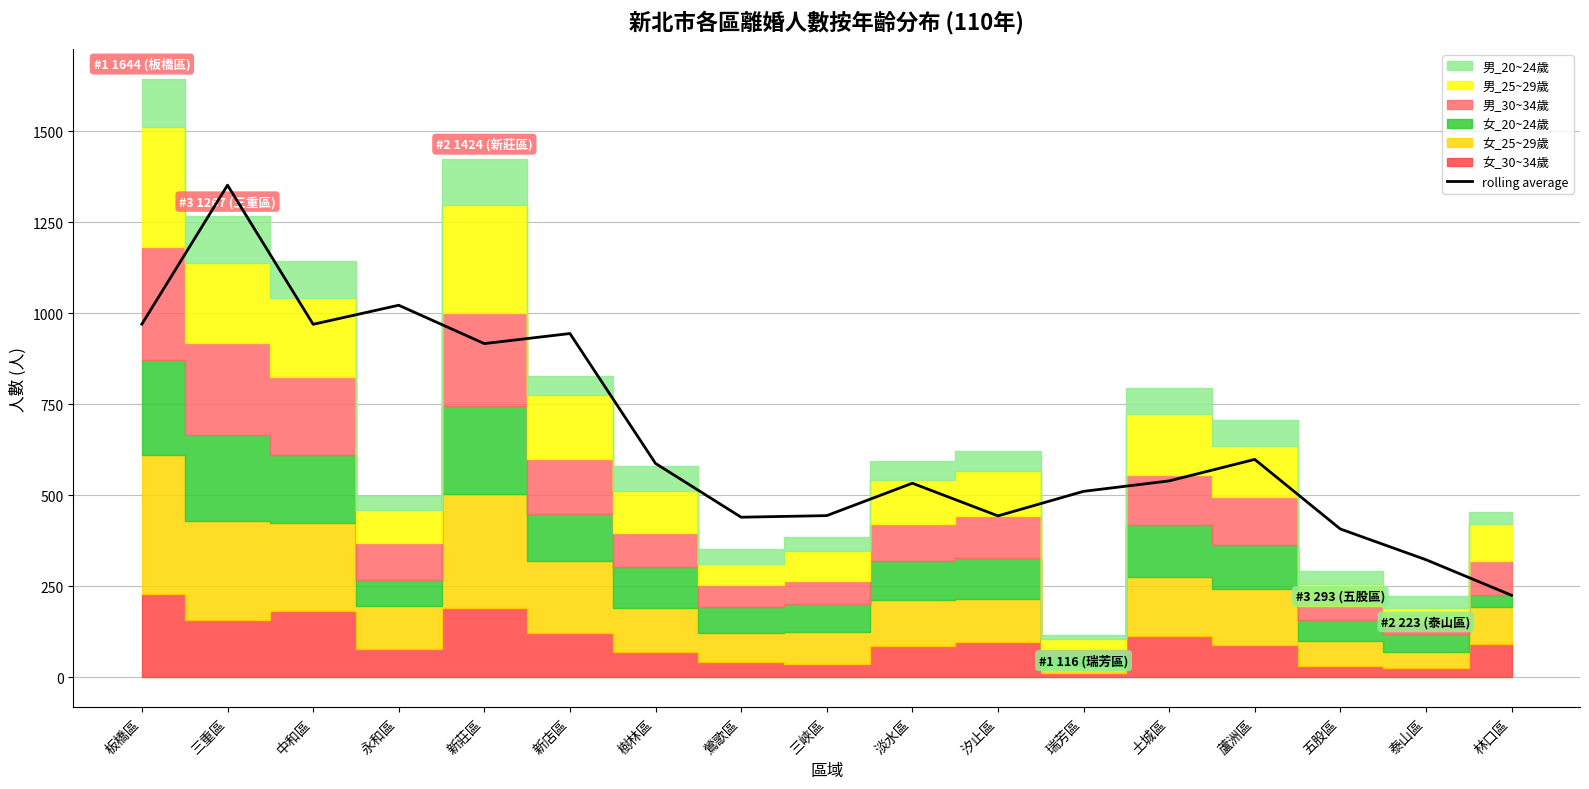

Does the chart display data point markers on the line(s)?

No